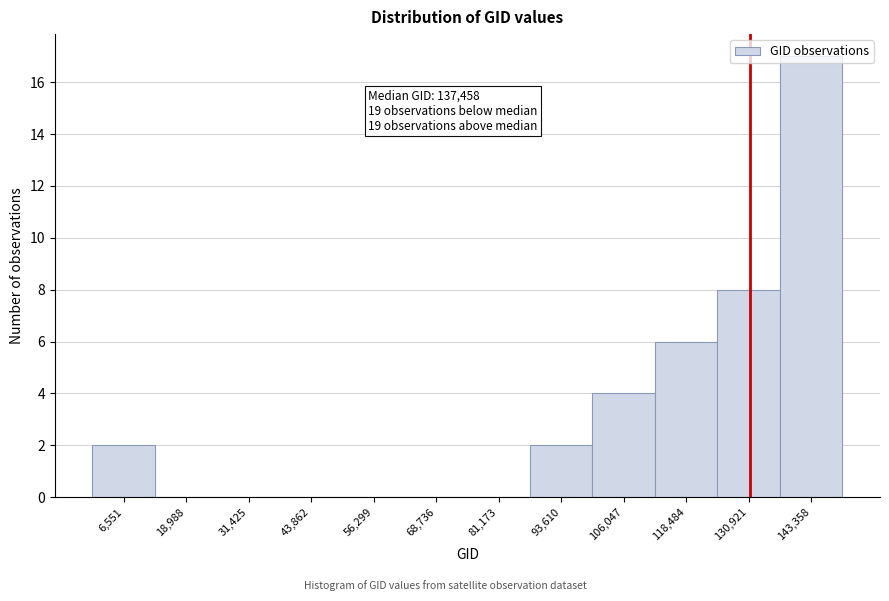

What is the maximum value shown in the chart?

17